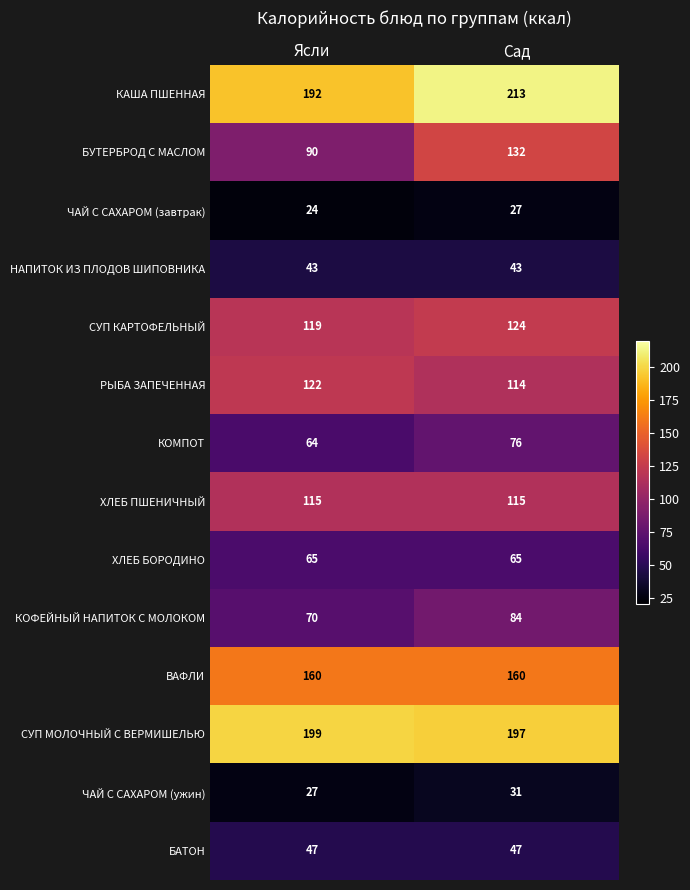

At Ясли, list the series in order from smallest to largest.

ЧАЙ С САХАРОМ (завтрак), ЧАЙ С САХАРОМ (ужин), НАПИТОК ИЗ ПЛОДОВ ШИПОВНИКА, БАТОН, КОМПОТ, ХЛЕБ БОРОДИНО, КОФЕЙНЫЙ НАПИТОК С МОЛОКОМ, БУТЕРБРОД С МАСЛОМ, ХЛЕБ ПШЕНИЧНЫЙ, СУП КАРТОФЕЛЬНЫЙ, РЫБА ЗАПЕЧЕННАЯ, ВАФЛИ, КАША ПШЕННАЯ, СУП МОЛОЧНЫЙ С ВЕРМИШЕЛЬЮ